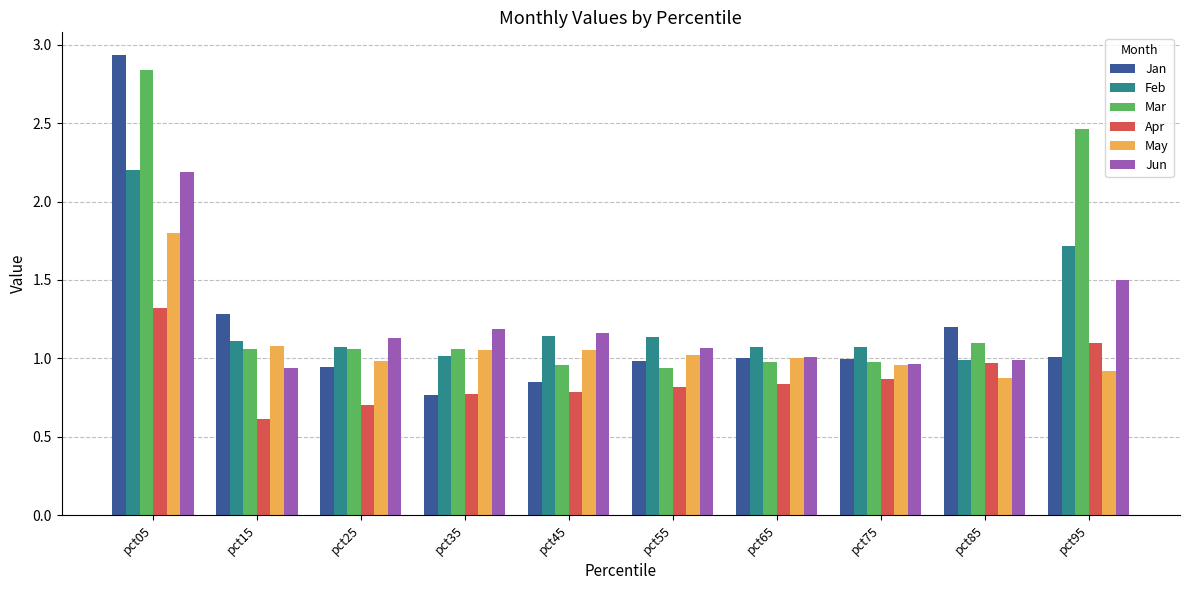

What is the total value across all series at pct65?

5.9